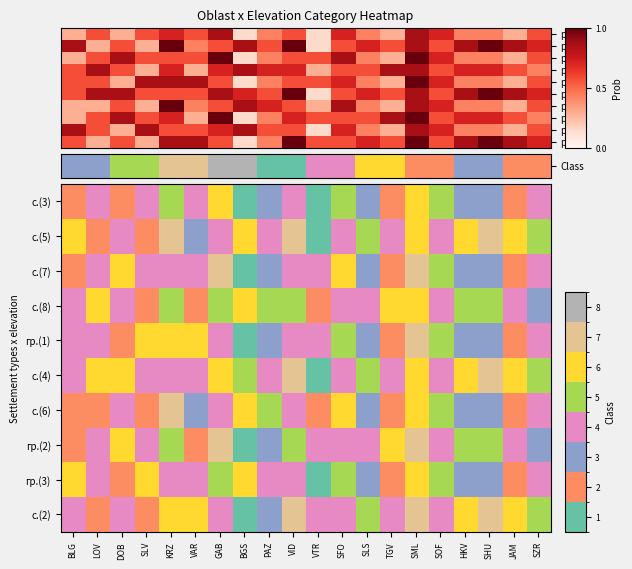

Between SML and PAZ, which is larger?

SML